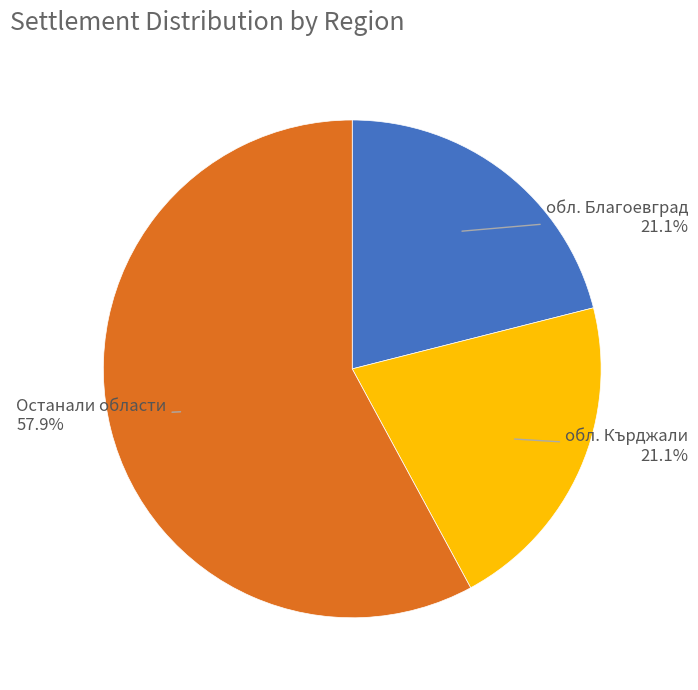

To the nearest percent, what is the average slice percentage?

33%